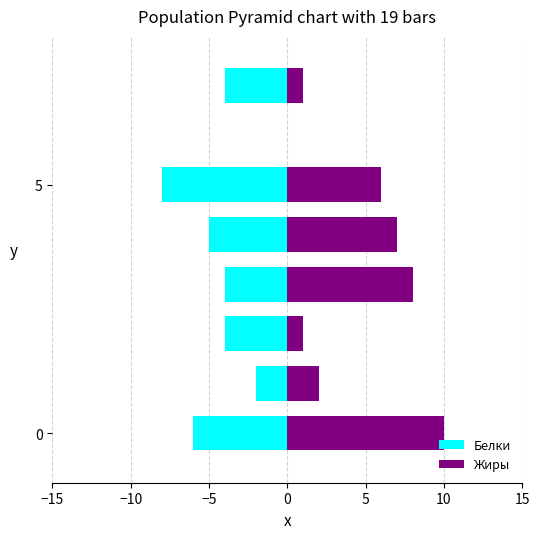

What position from the left is 15?

7